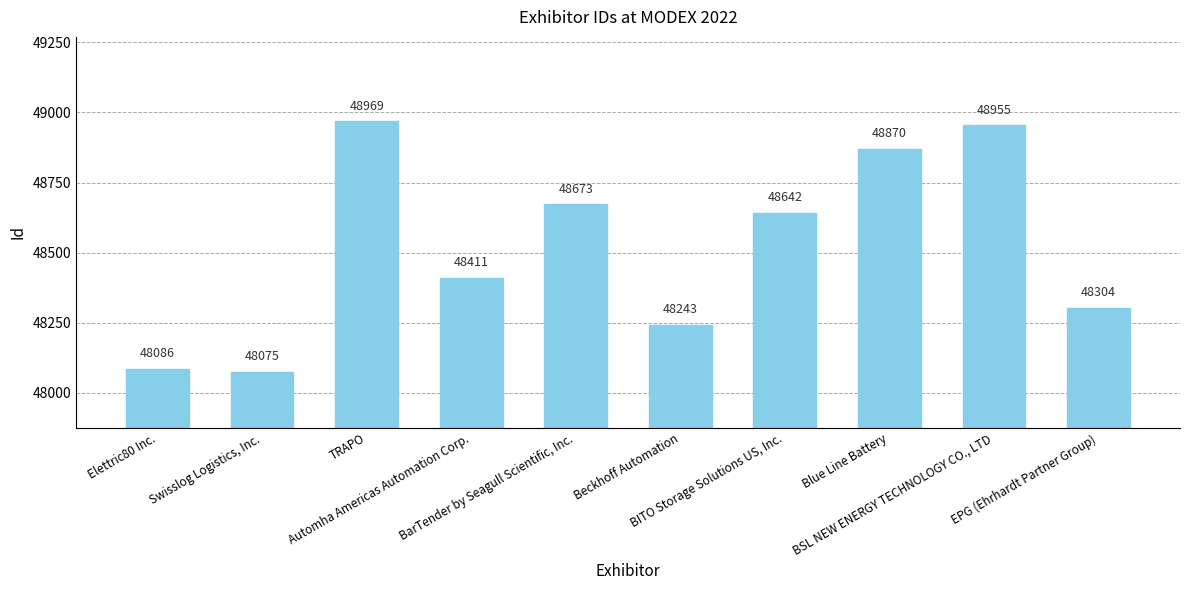

What is the change in value from Swisslog Logistics, Inc. to BITO Storage Solutions US, Inc.?

+567